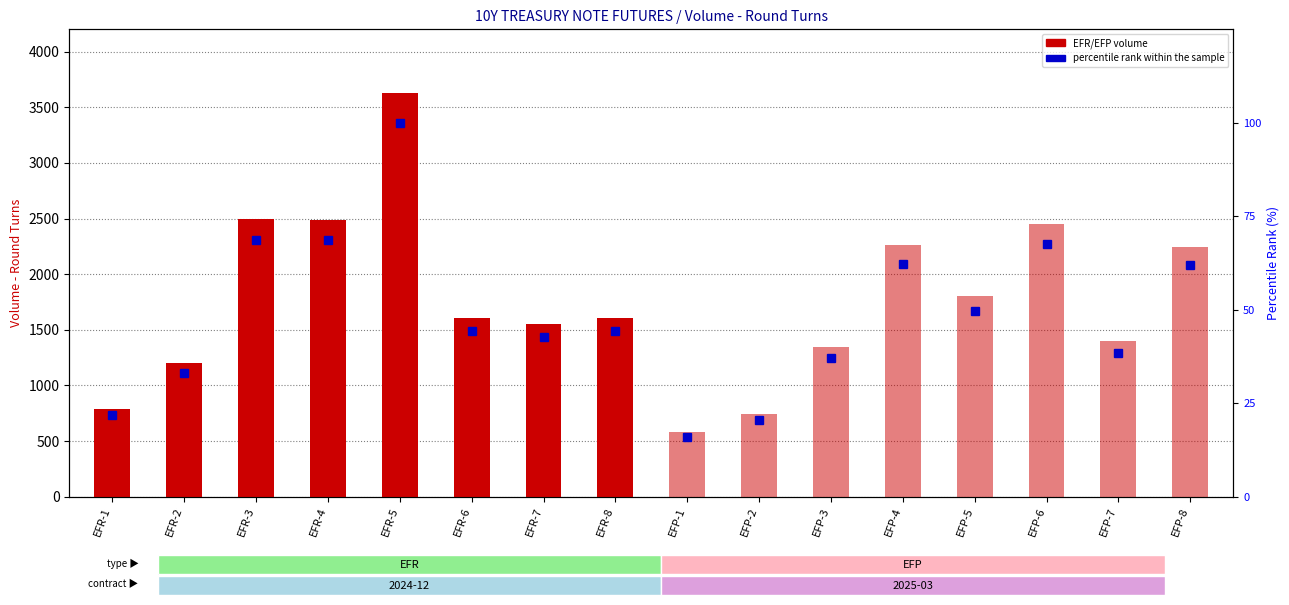

Which category has the highest value in the EFP volume series?

EFP-6